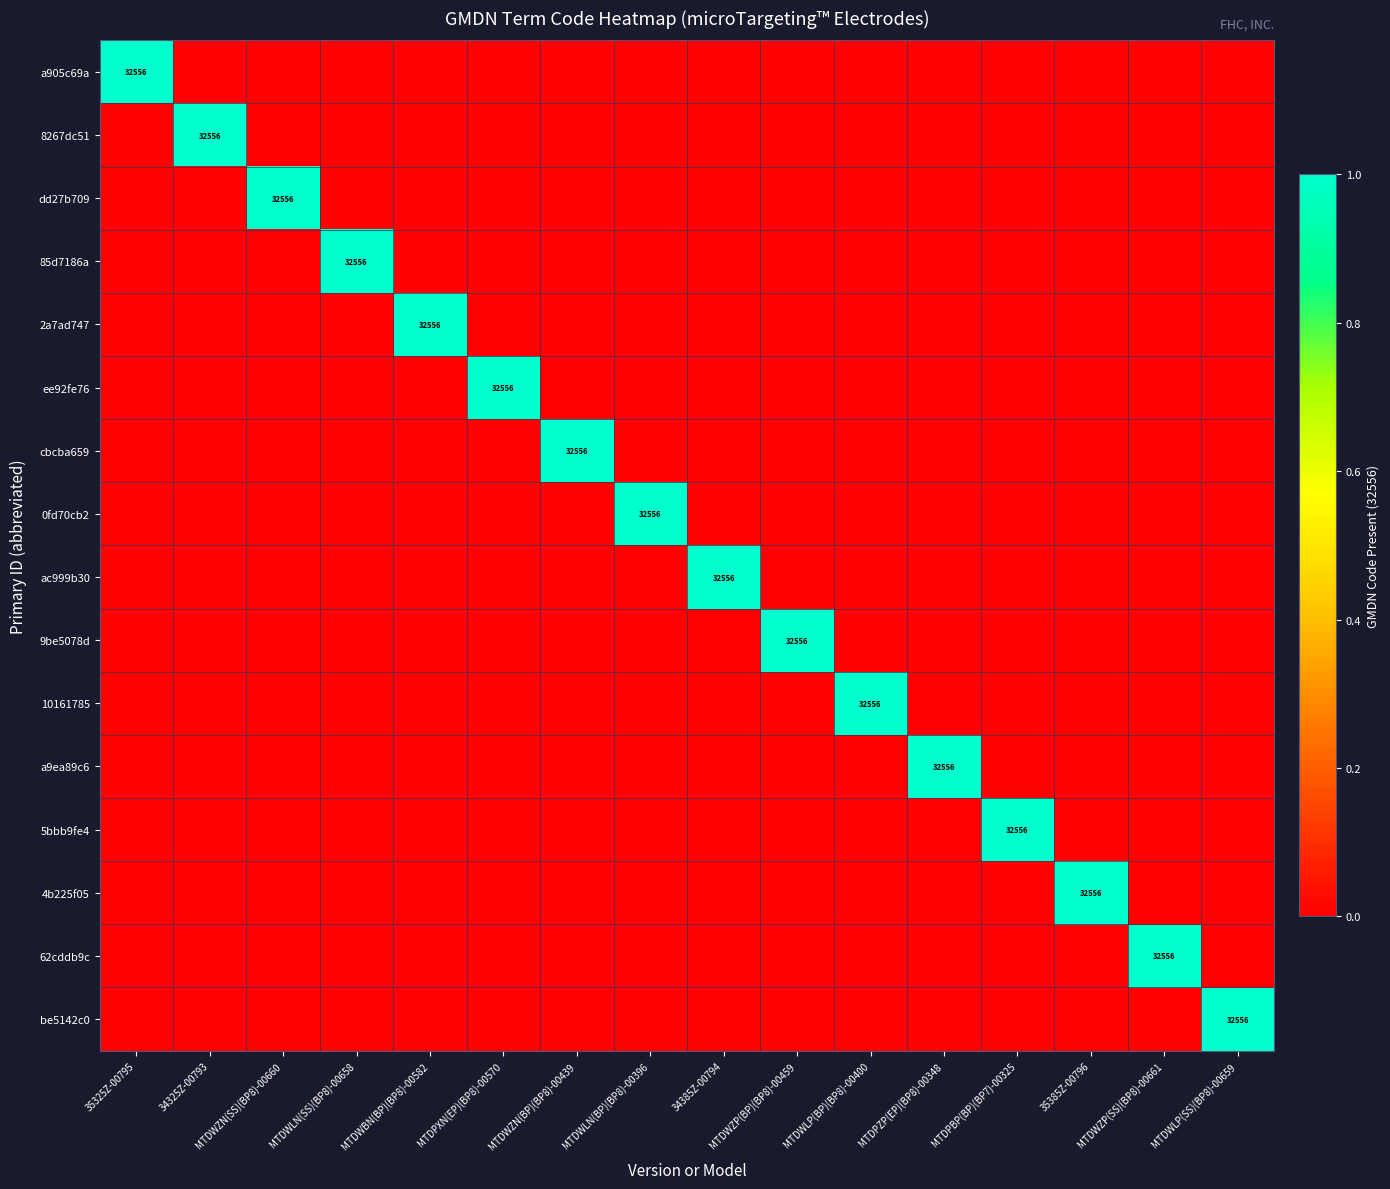

At how many categories does at least one series exceed 0?

16